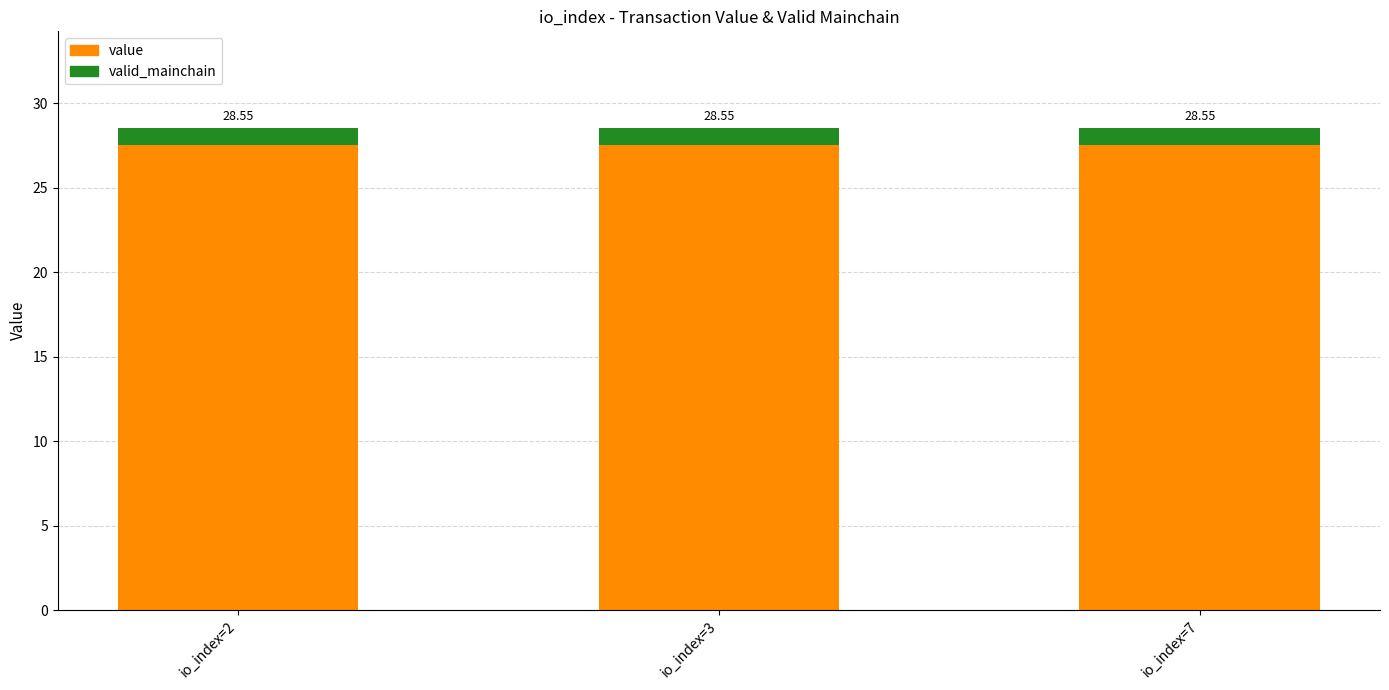

Which category has the lowest value in the value series?

io_index=2